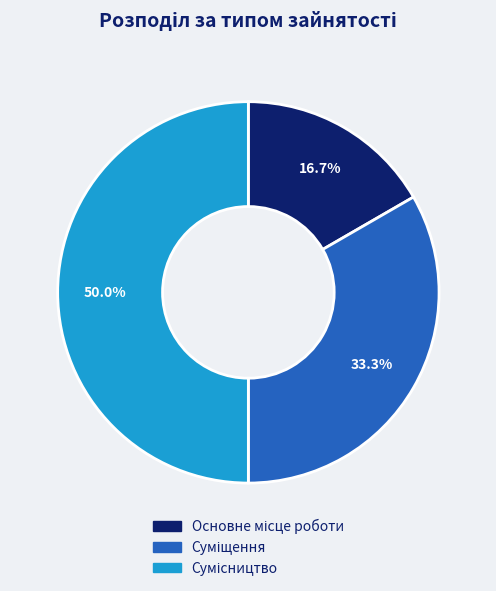

Count the number of slices in the pie.

3